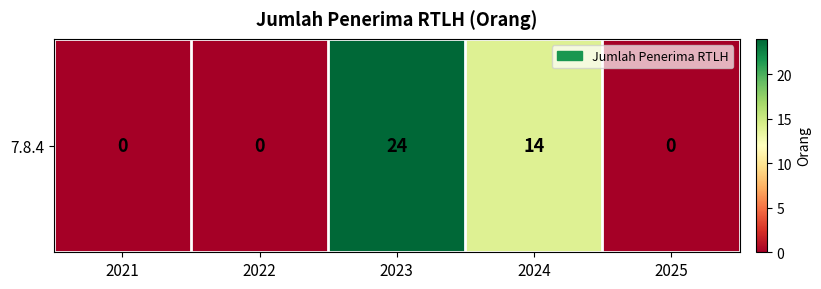

List the labels in order of value, smallest first.

2021, 2022, 2025, 2024, 2023